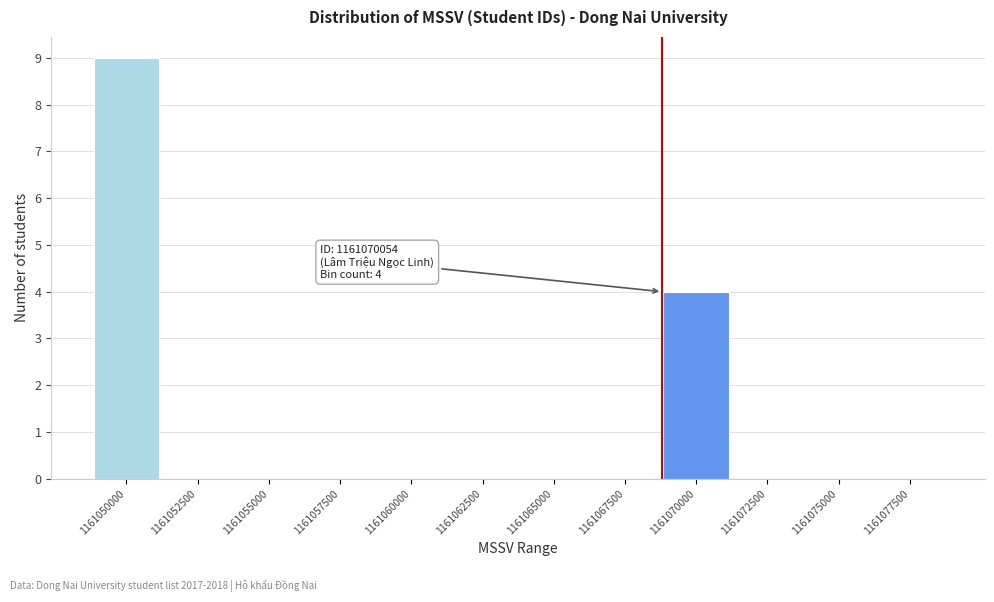

Reading left to right, list all the values displayed in this chart.

1161050000=9	1161052500=0	1161055000=0	1161057500=0	1161060000=0	1161062500=0	1161065000=0	1161067500=0	1161070000=4	1161072500=0	1161075000=0	1161077500=0